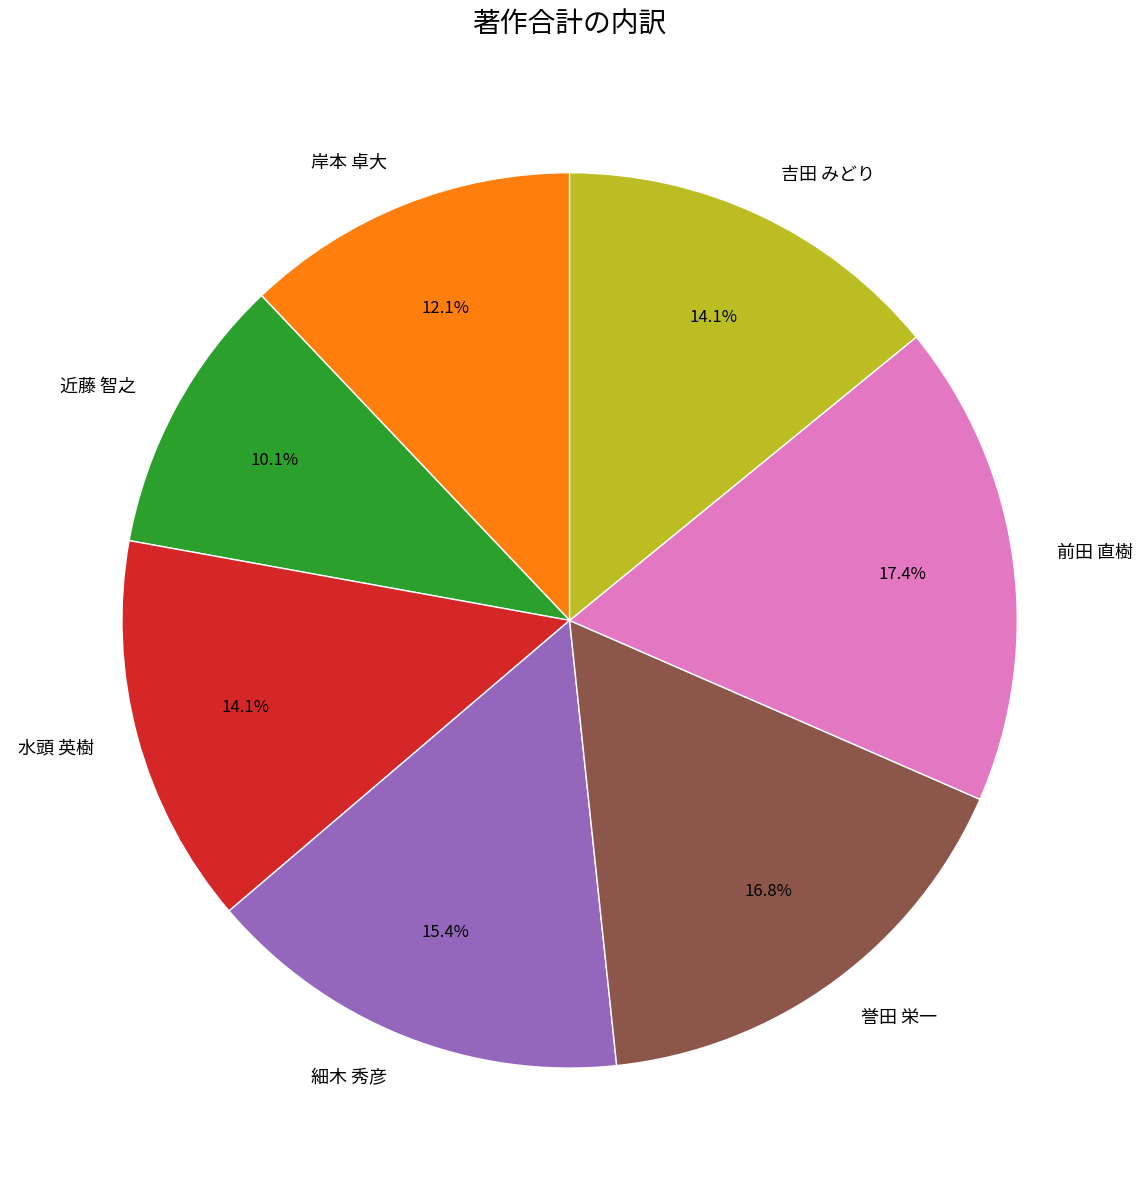

To the nearest percent, what is the combined percentage of 前田 直樹 and 吉田 みどり?

32%